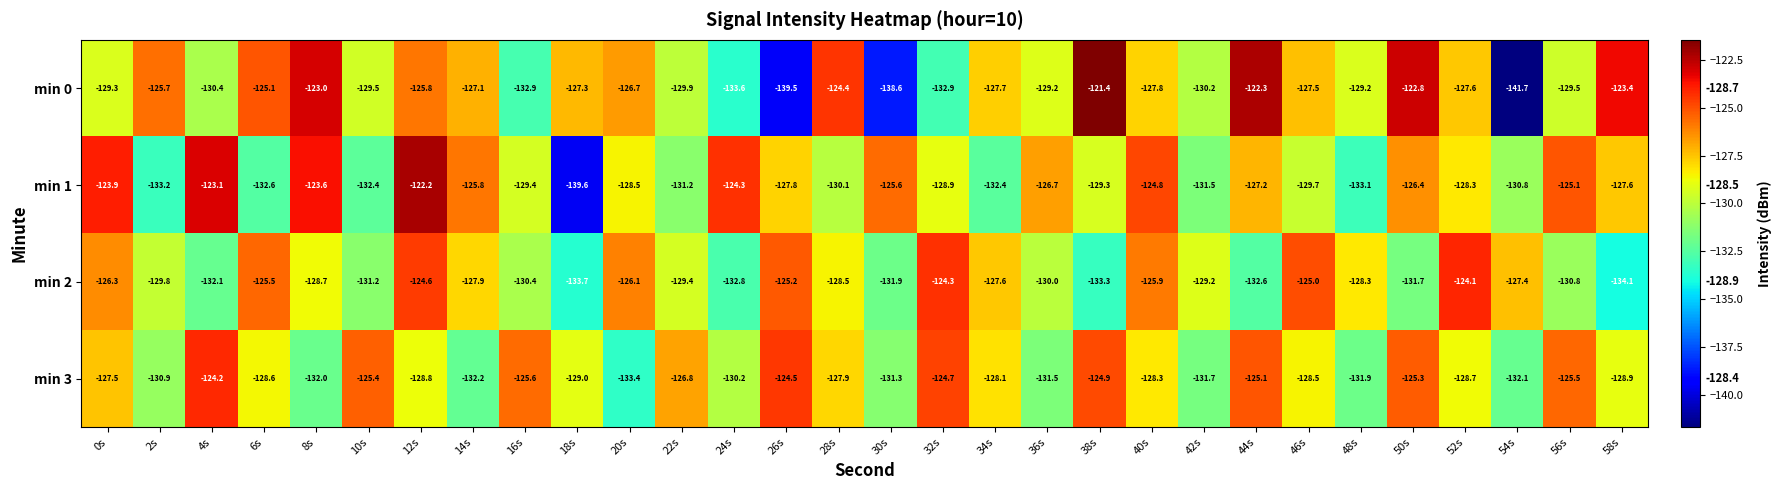

Between 24s and 52s, which series saw the biggest shift?

min 2